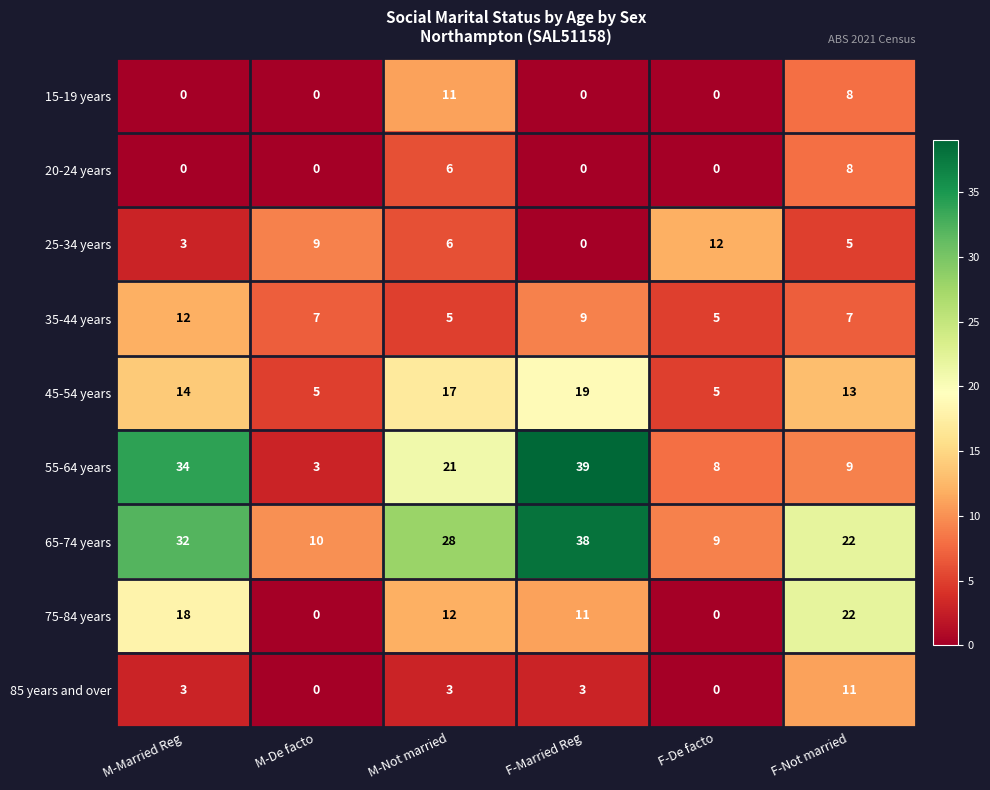

What is the difference between the maximum and second lowest values in the 25-34 years series?

9